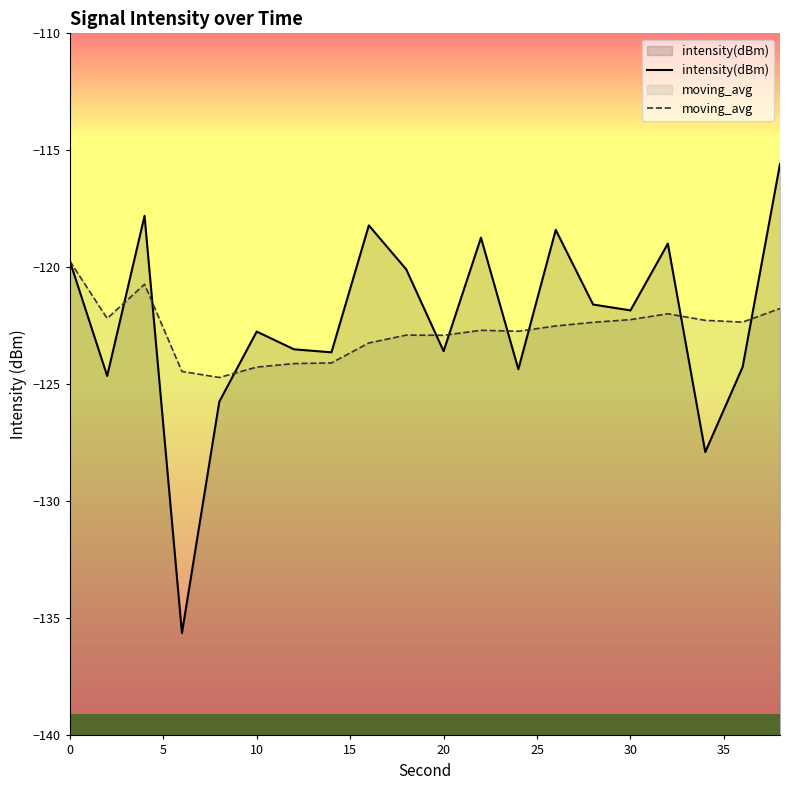

Count the number of categories in the chart.

20